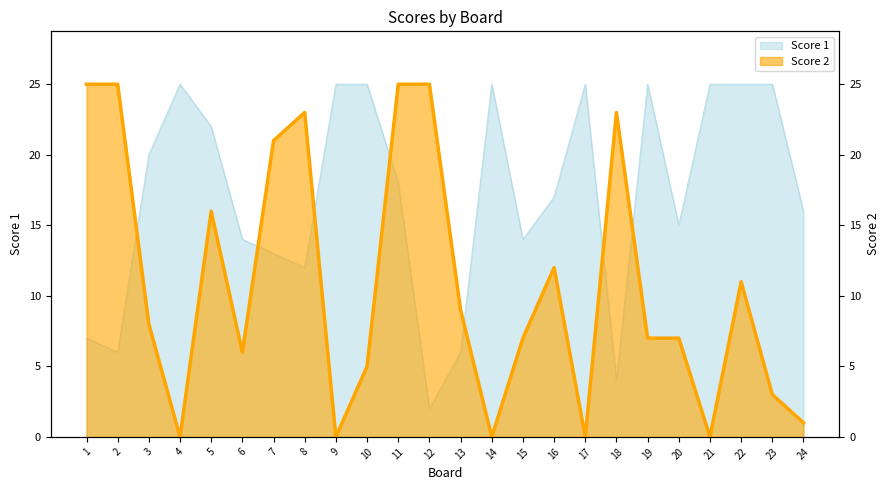

Where does the data first go above 8?

1